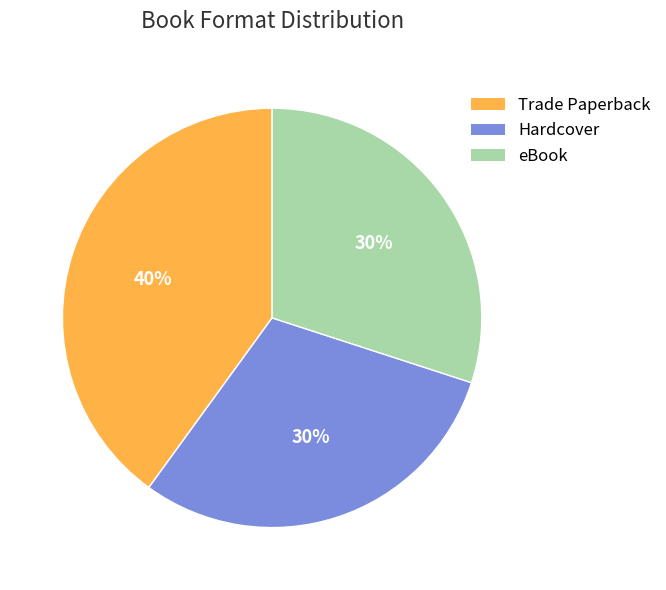

Does Trade Paperback account for over 50% of the chart?

No